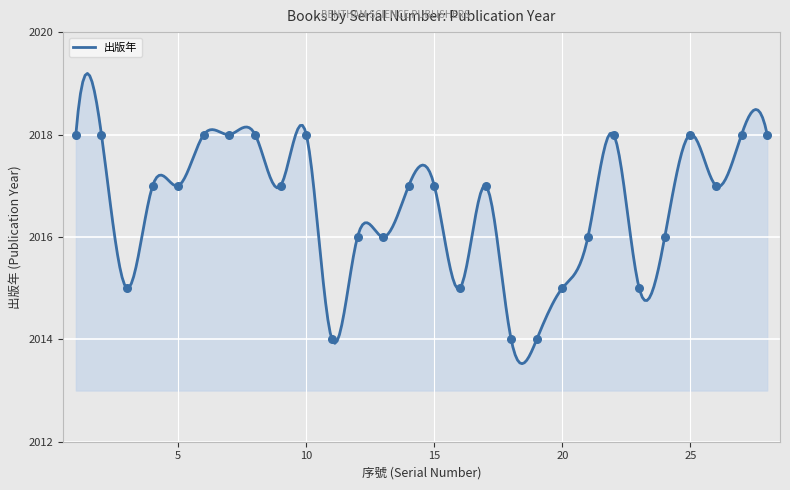

What is the ratio of the value at 21 to the value at 23?

1.0